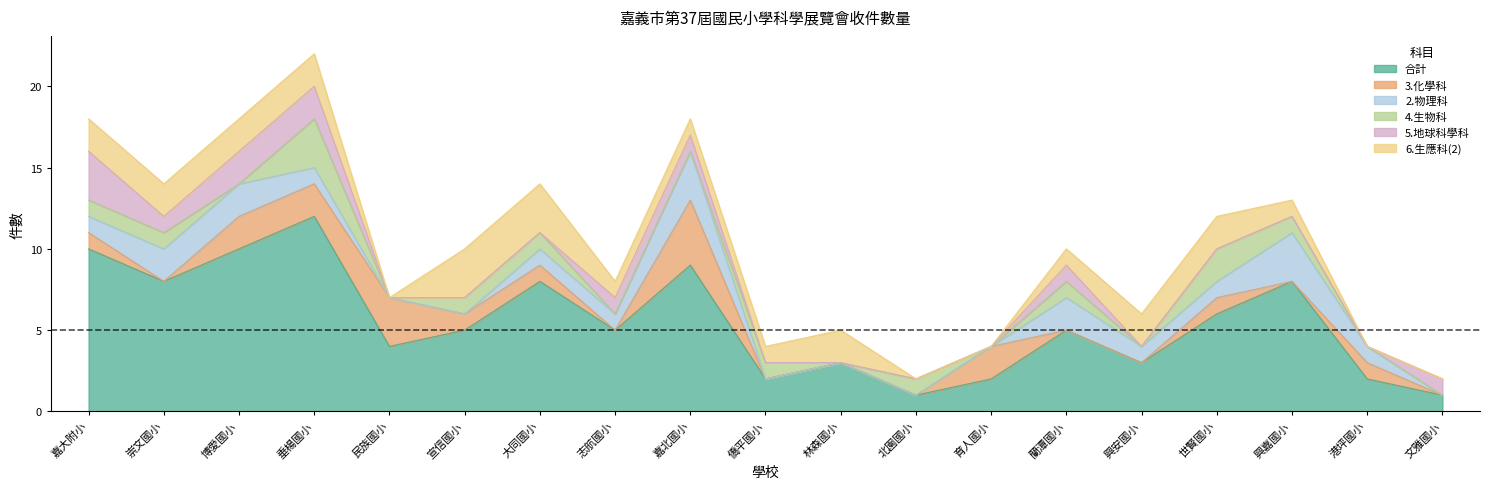

Where is the first local minimum for 合計?

崇文國小